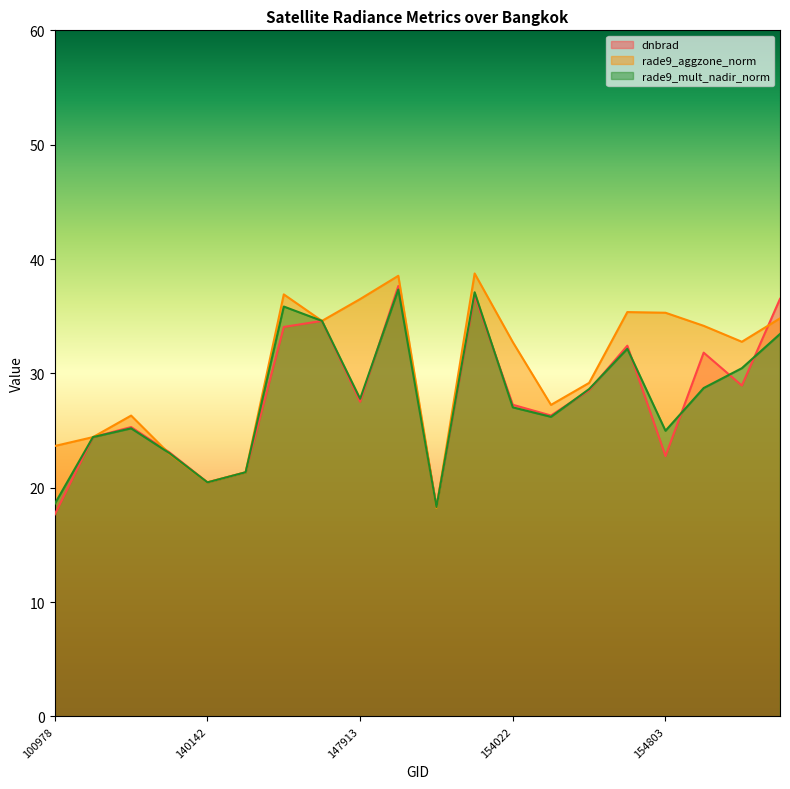

Count the number of data series in this chart.

3